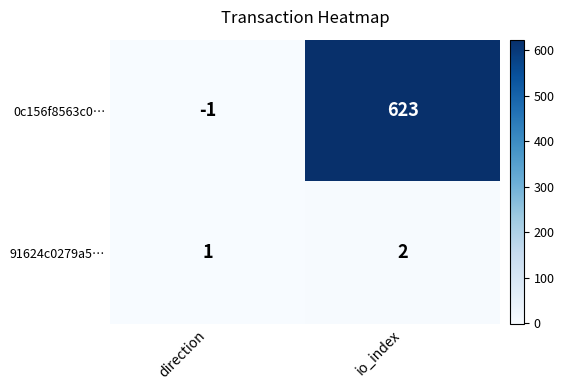

True or false: 91624c0279a5… has a value of 1 at direction.

True